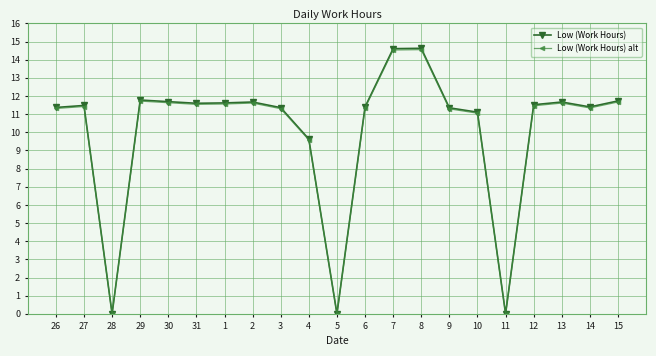

The Low (Work Hours) alt series shows 16.7 at 30. True or false?

False